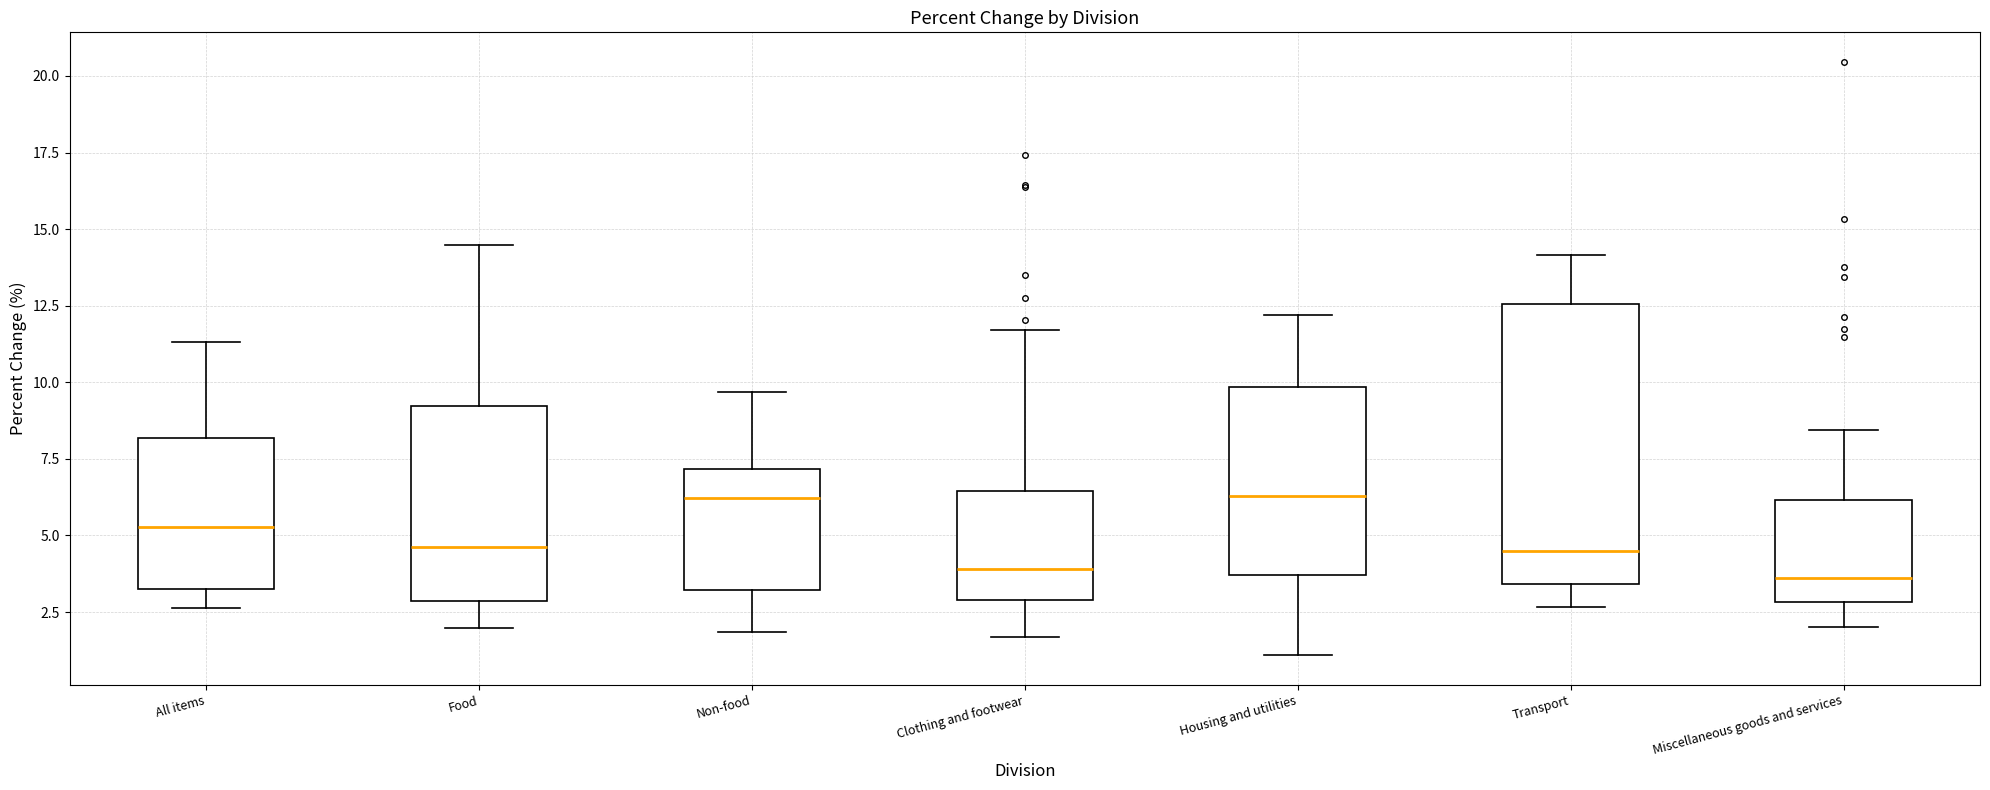

Reading left to right, transcribe this box plot: for each box, give where its median line is, the range the box spans, and where its two whiskers end, as read against the y-axis. The values are not printed on the chart, so give them approximately, as read against the axis.

All items: median 5.5, box 3.5 to 8.0, whiskers 2.5 to 11.5
Food: median 4.5, box 3.0 to 9.0, whiskers 2.0 to 14.5
Non-food: median 6.0, box 3.0 to 7.0, whiskers 2.0 to 9.5
Clothing and footwear: median 4.0, box 3.0 to 6.5, whiskers 1.5 to 11.5
Housing and utilities: median 6.5, box 3.5 to 10.0, whiskers 1.0 to 12.0
Transport: median 4.5, box 3.5 to 12.5, whiskers 2.5 to 14.0
Miscellaneous goods and services: median 3.5, box 3.0 to 6.0, whiskers 2.0 to 8.5